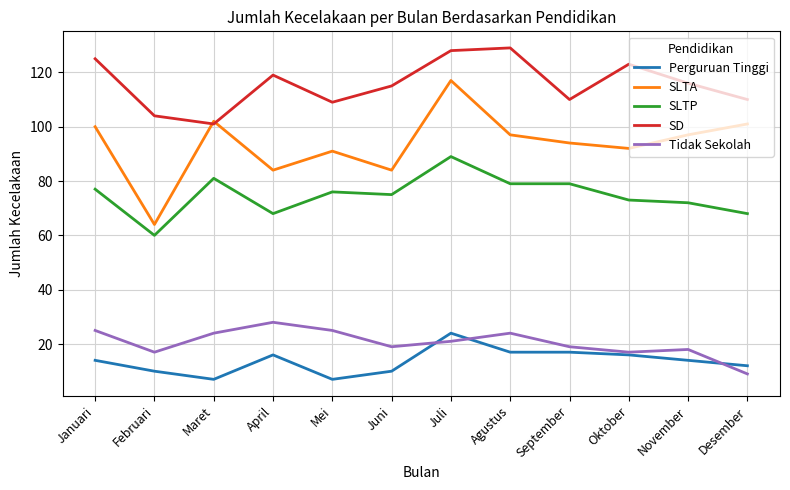

What is the average value of the SLTP series?

75